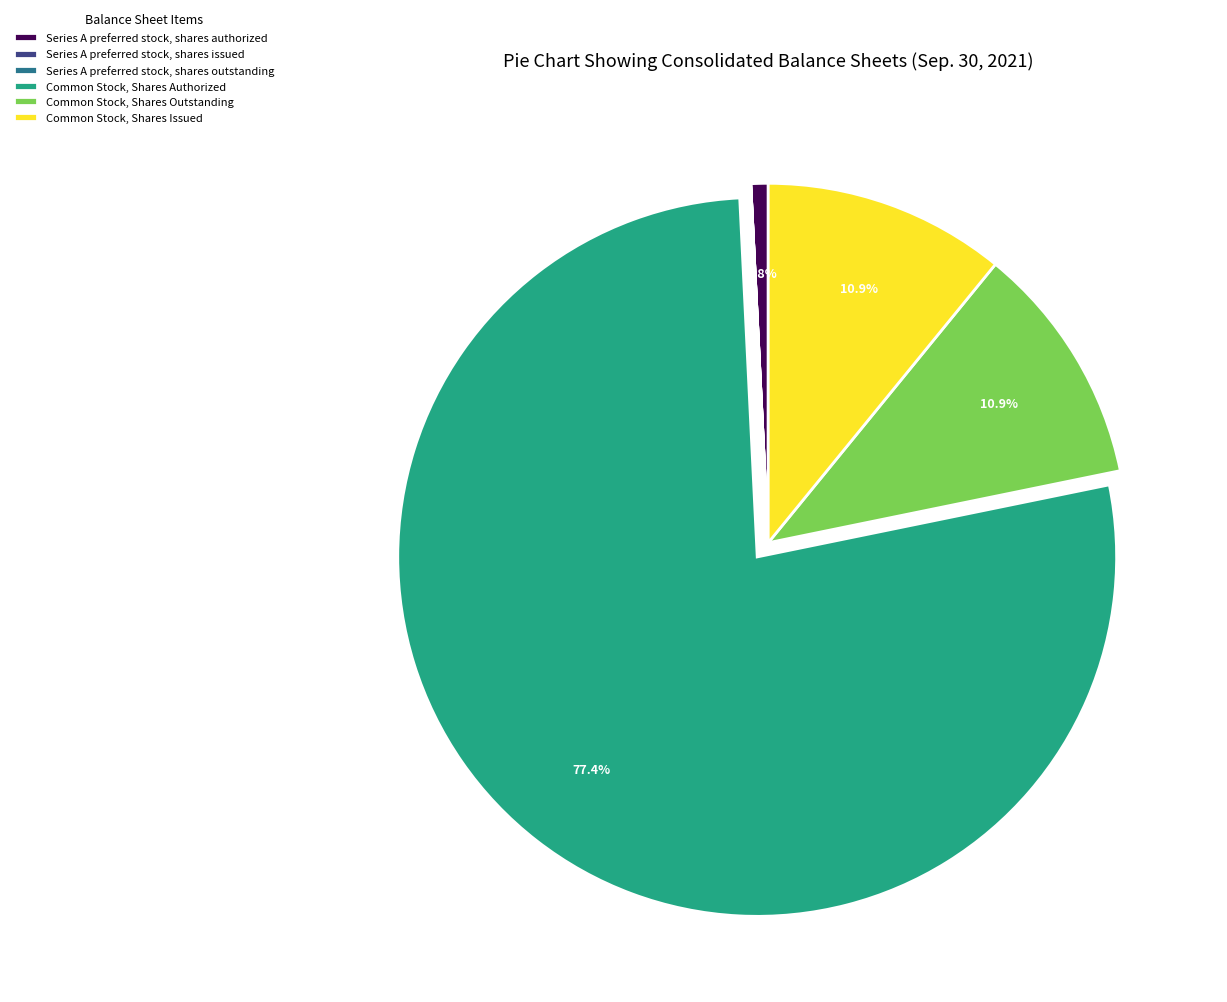

To the nearest percent, what portion does Common Stock, Shares Authorized represent?

77%